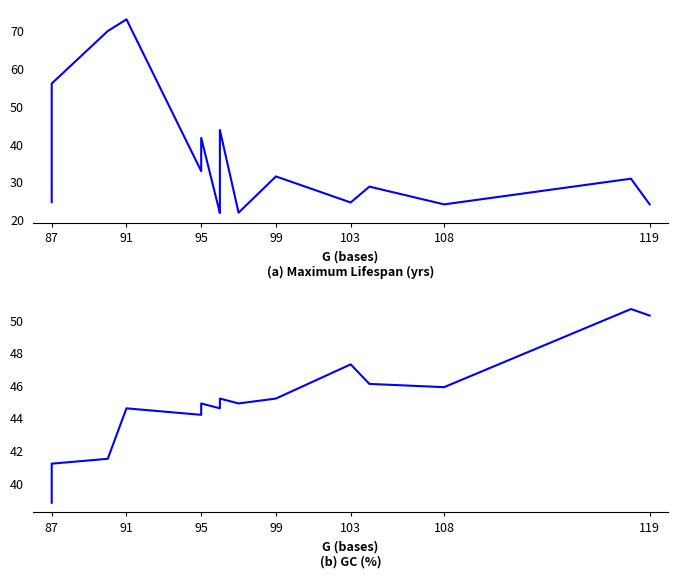

Which series has the largest total across all categories?

GC (%)